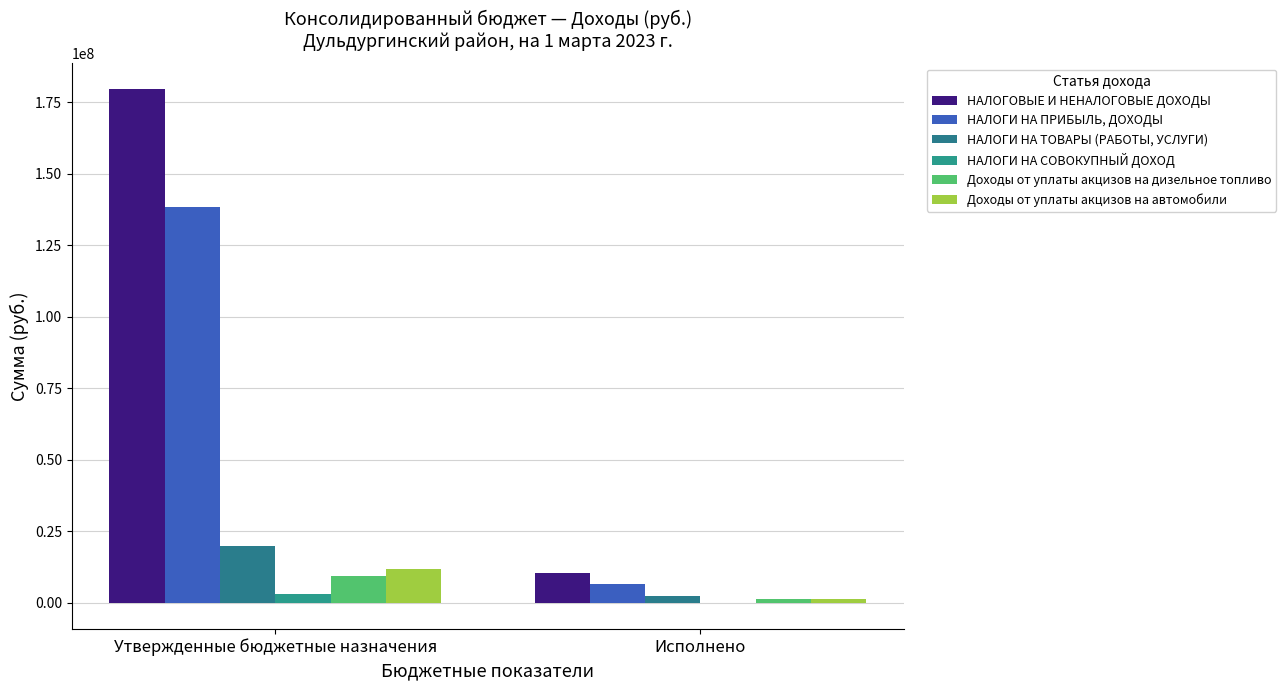

What is the difference between the maximum and minimum values in the Доходы от уплаты акцизов на автомобили series?

10365890.5